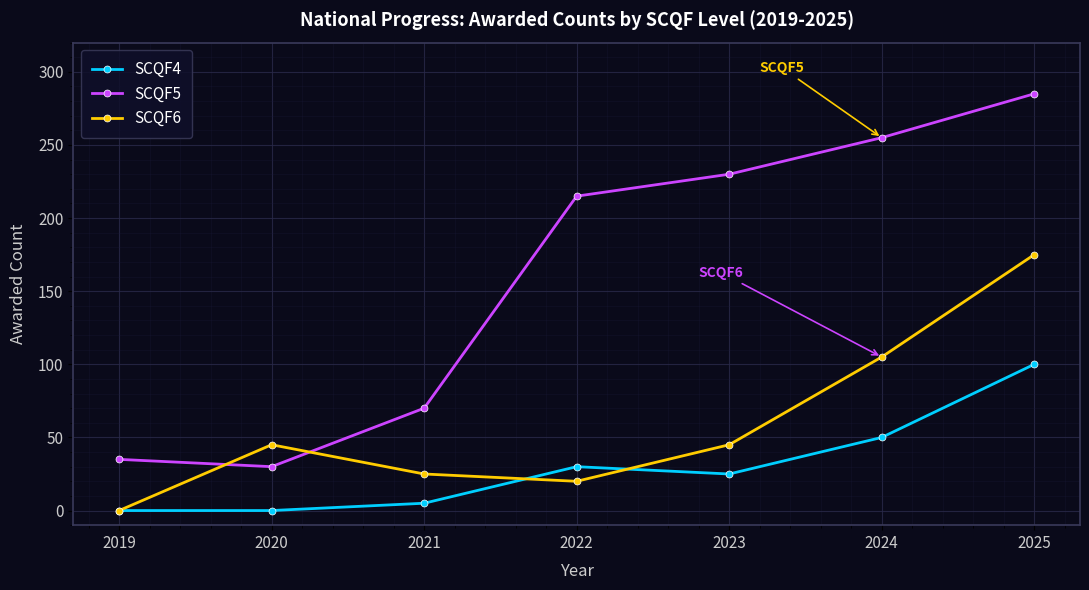

The value of SCQF5 at 2021 is 105. True or false?

False